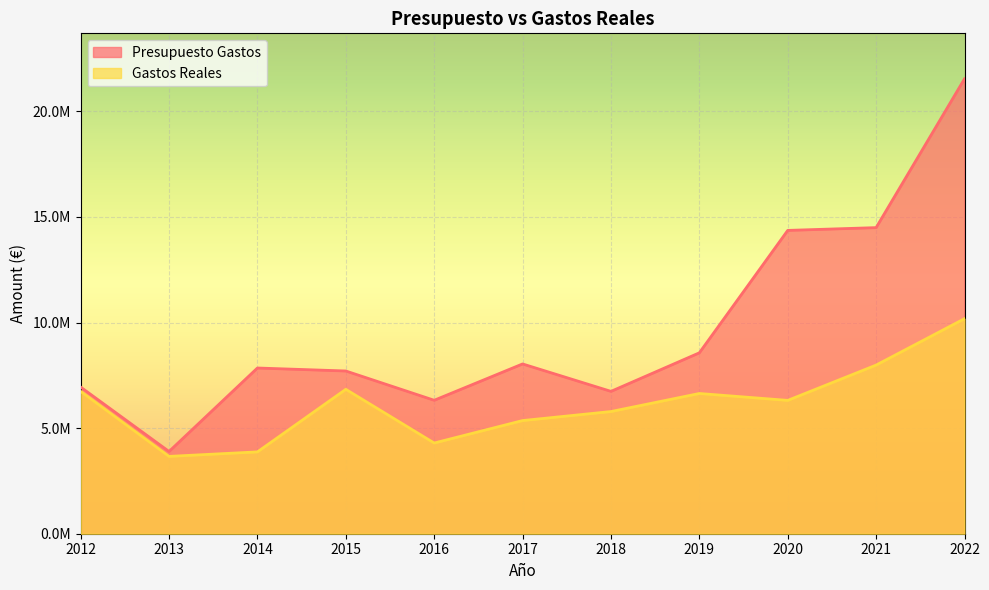

How many lines are shown in the chart?

2